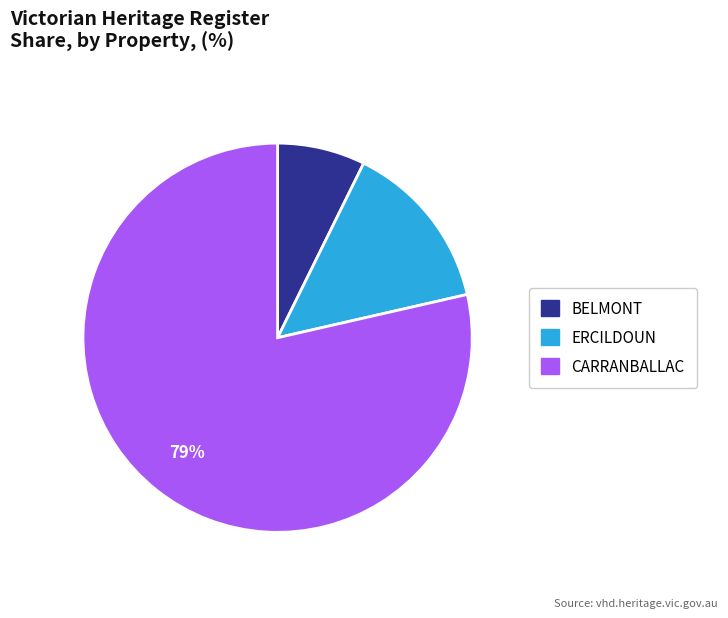

Do CARRANBALLAC and ERCILDOUN together represent more than half of the pie?

Yes